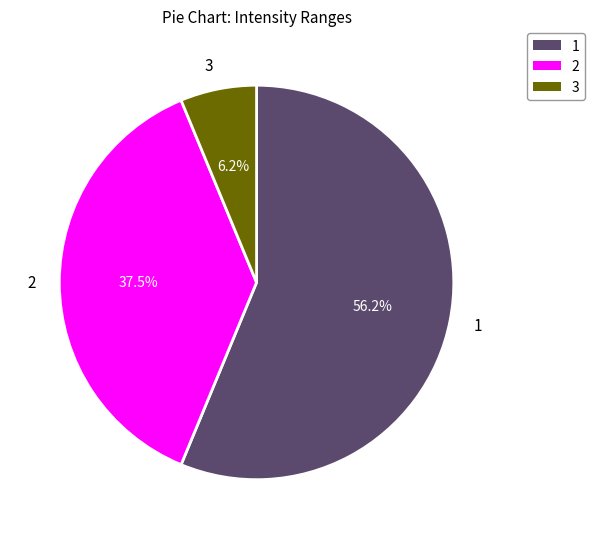

How many segments does this pie chart have?

3